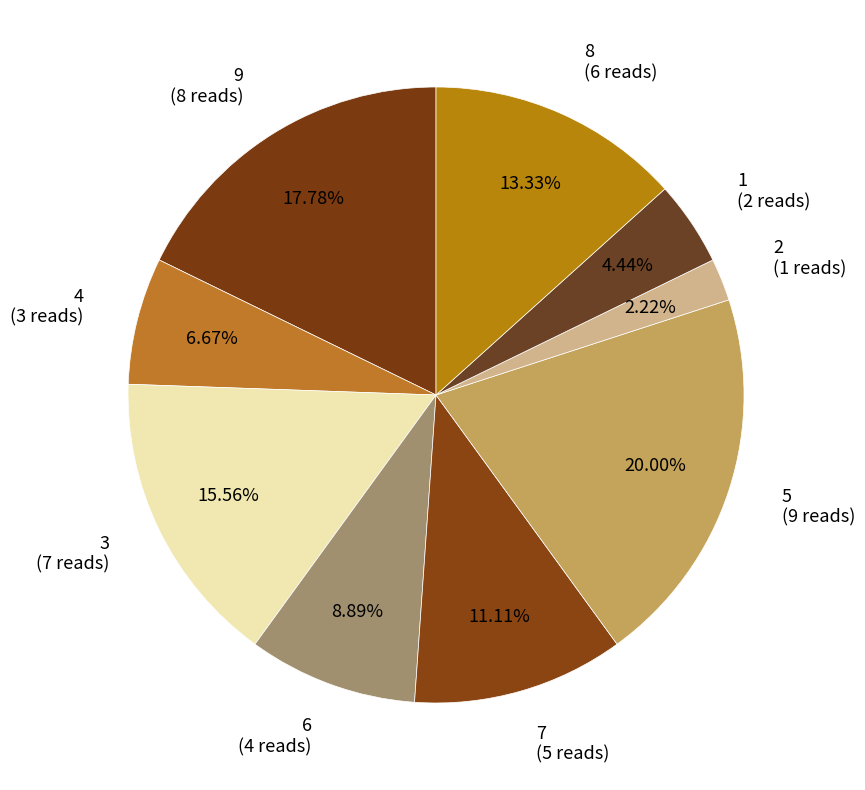

What is the total percentage of 1 and 3?

20.0%